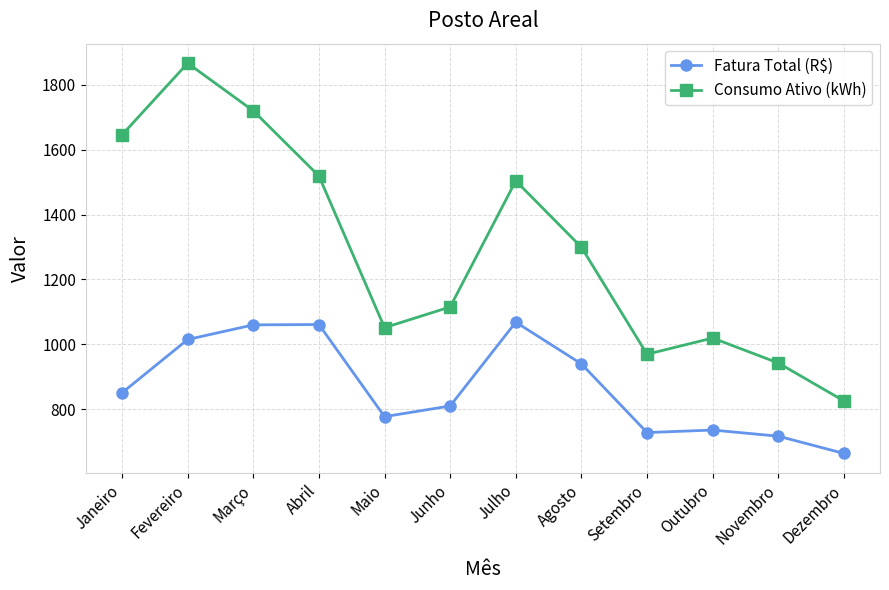

True or false: Fatura Total (R$) has a value of 1060.7 at Abril.

True